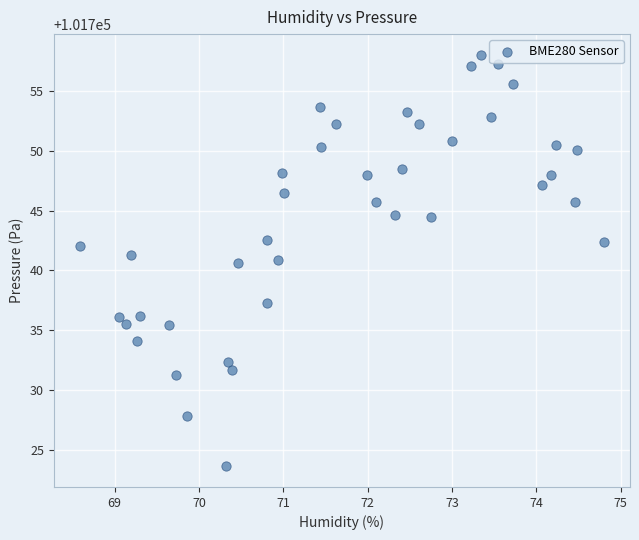

What is the range of Y values (max minus min)?

34.3